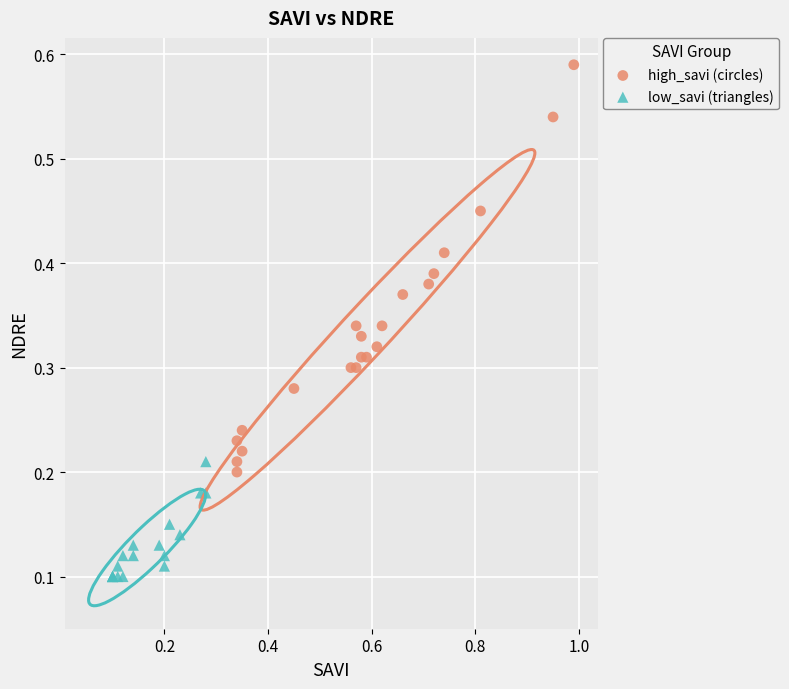

Which series contains the lowest Y value?

low_savi (triangles)